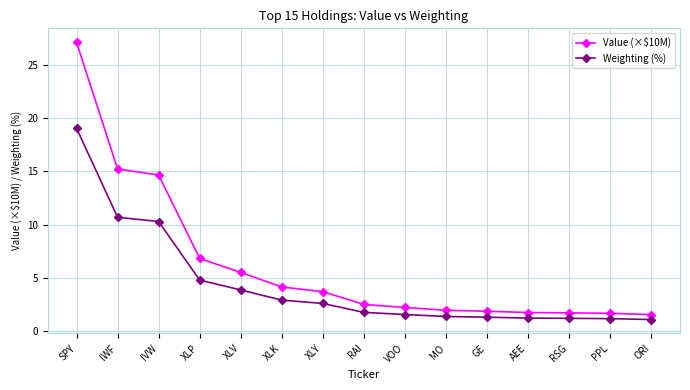

Which series changed the most between VOO and GE?

Value (×$10M)